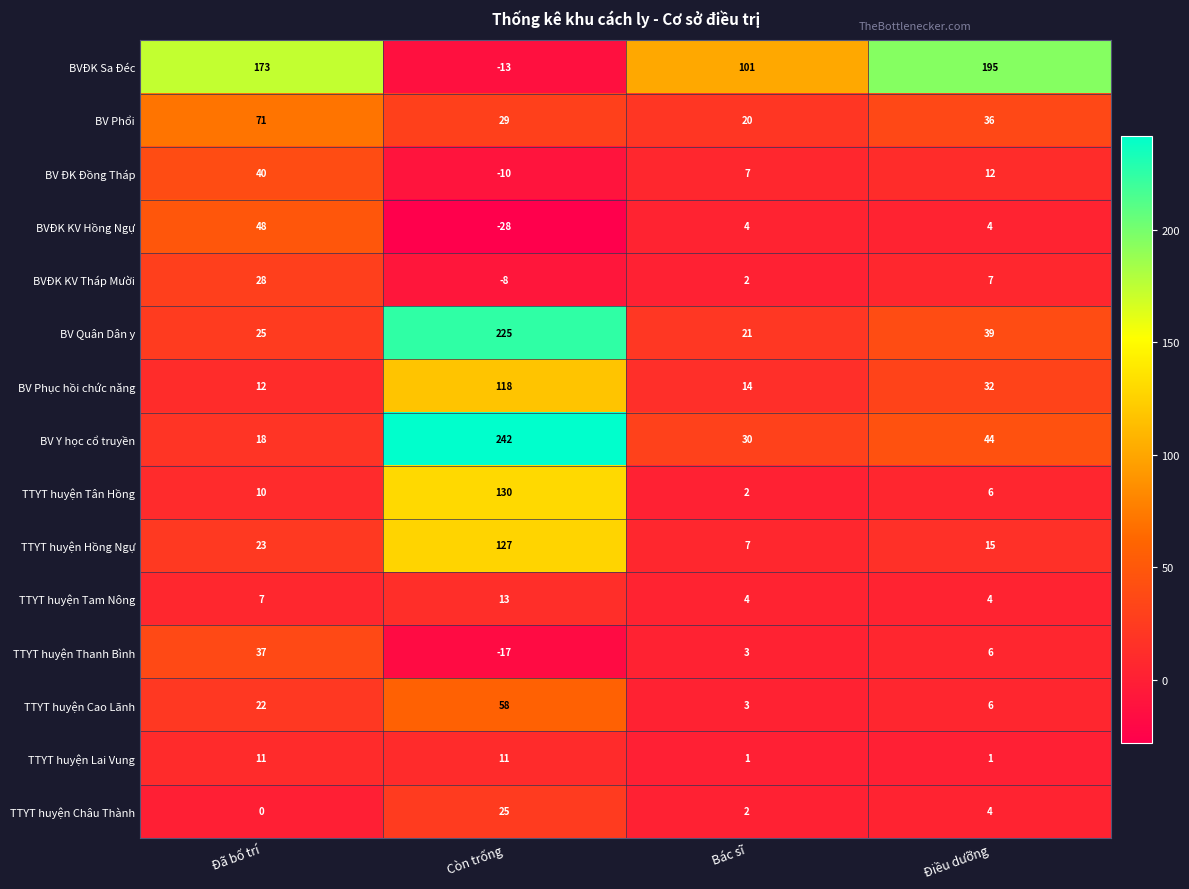

Where does the BV Phổi series first go above 36?

Đã bố trí